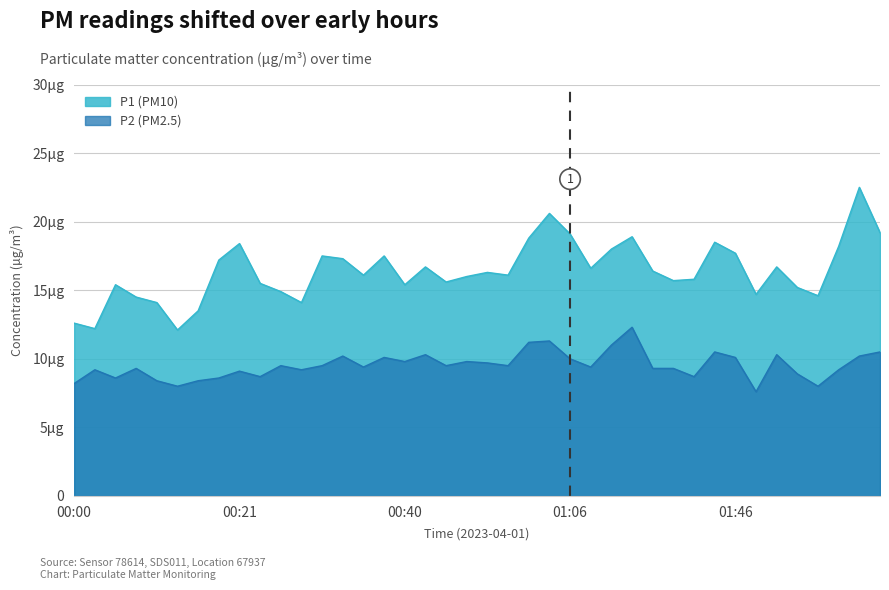

What is the value of the P2 point at the 38th from the left?

9.2